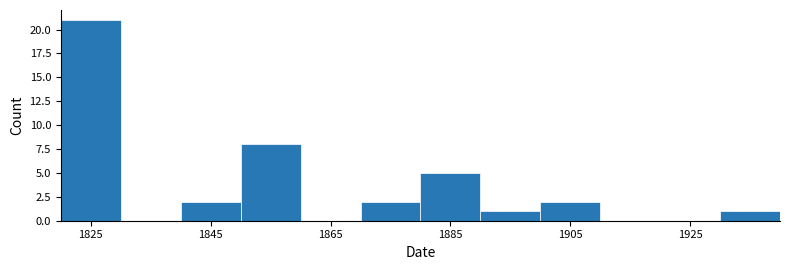

Reading left to right, transcribe this chart: for each bar, give the range it covers on the x-axis and its height. The values are not printed on the chart, so give them approximately, as read against the axis.

1820 to 1830: 21
1830 to 1840: 0
1840 to 1850: 2
1850 to 1860: 8
1860 to 1870: 0
1870 to 1880: 2
1880 to 1890: 5
1890 to 1900: 1
1900 to 1910: 2
1910 to 1920: 0
1920 to 1930: 0
1930 to 1940: 1